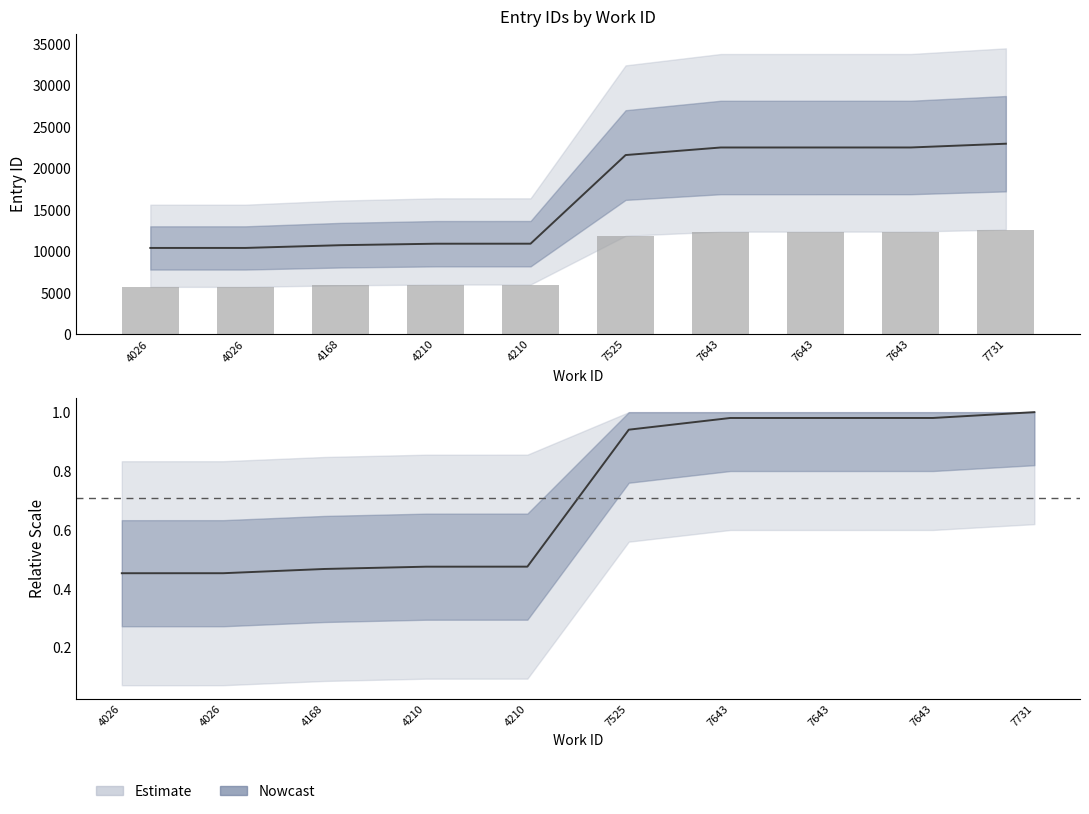

Rank the categories by value from lowest to highest.

4026, 4026, 4168, 4210, 4210, 7525, 7643, 7643, 7643, 7731